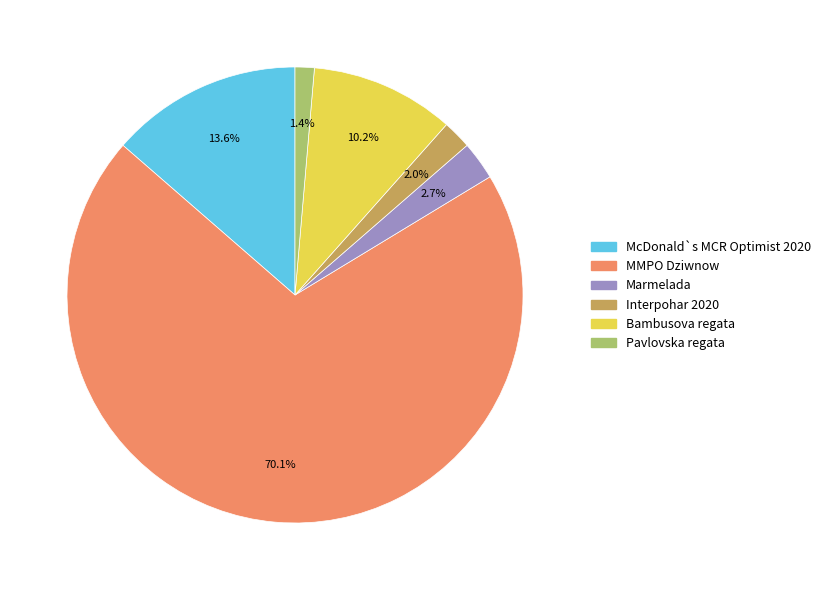

Which has a higher value, Bambusova regata or Pavlovska regata?

Bambusova regata